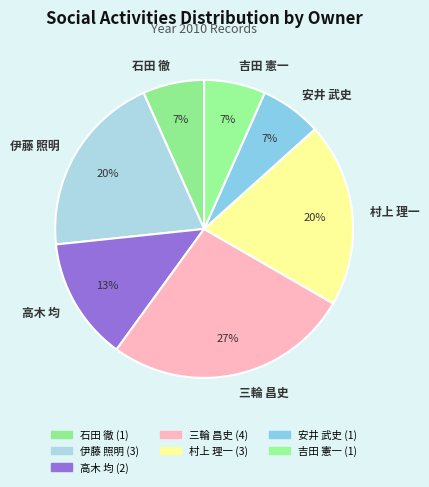

Count the number of slices in the pie.

7